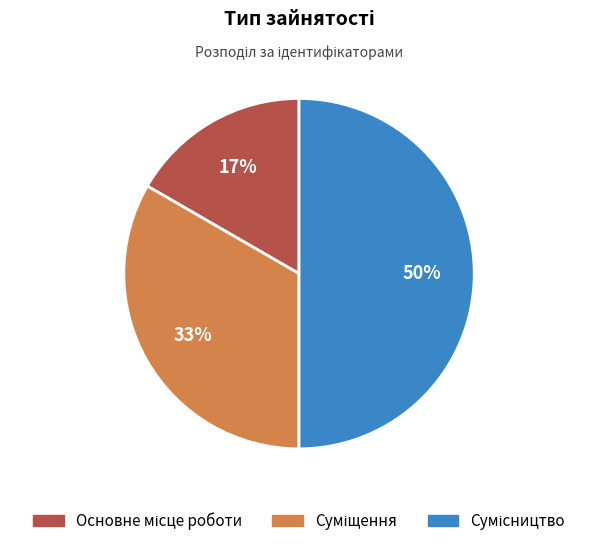

To the nearest percent, what is the difference between the largest and smallest slice percentages?

33%